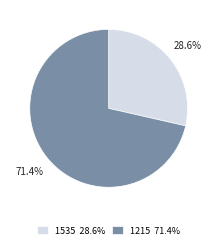

Count the number of slices in the pie.

2